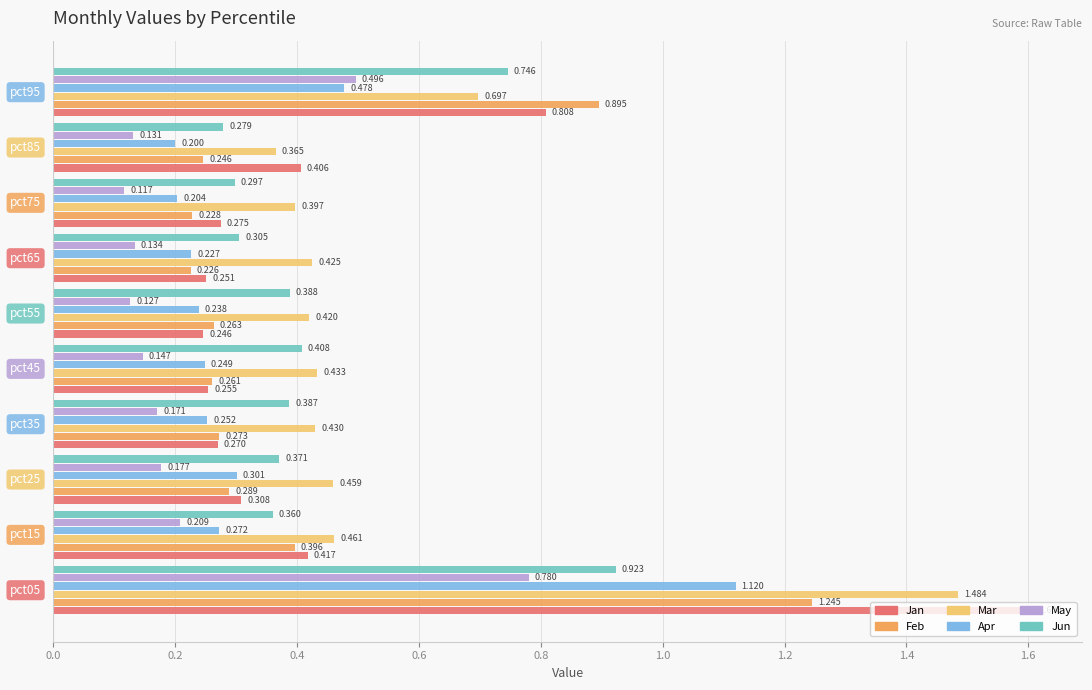

Which series has the largest range (max minus min)?

Jan